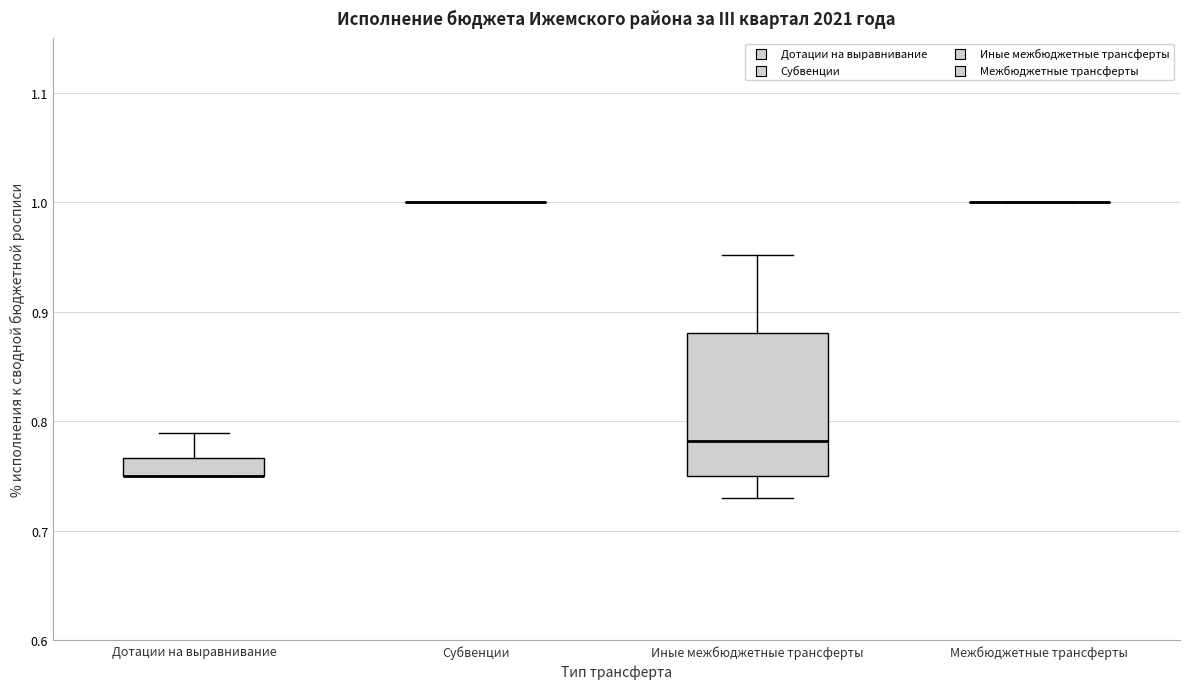

Reading left to right, read every box against the y-axis: the position of its median line, the range the box covers, and the ends of its whiskers. The values are not printed on the chart, so give them approximately, as read against the axis.

Дотации на выравнивание: median 0.75 (drawn on the box's lower edge), box 0.75 to 0.77, whiskers 0.75 to 0.79
Субвенции: box collapsed to a line at 1.00, whiskers 1.00 to 1.00
Иные межбюджетные трансферты: median 0.78, box 0.75 to 0.88, whiskers 0.73 to 0.95
Межбюджетные трансферты: box collapsed to a line at 1.00, whiskers 1.00 to 1.00